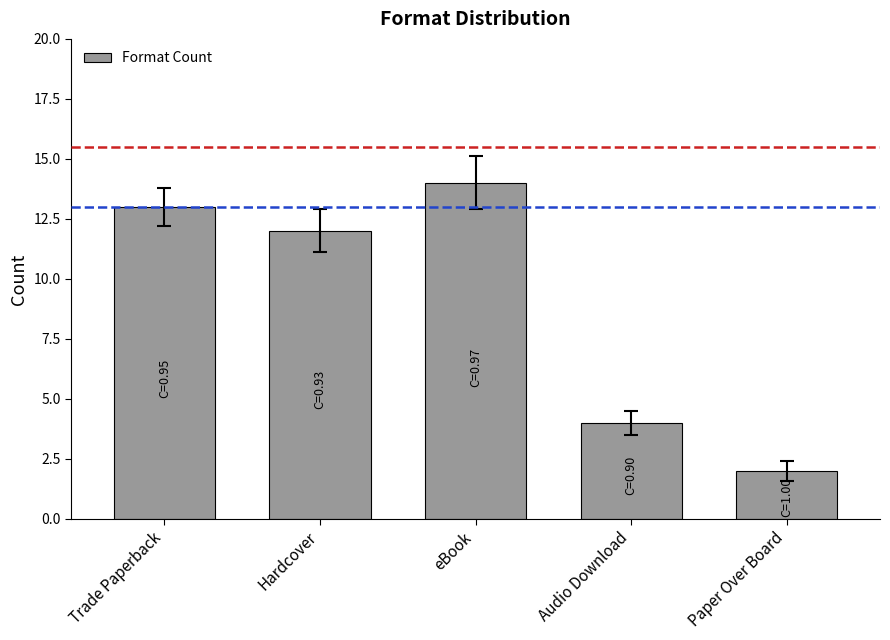

What is the greatest value displayed?

14